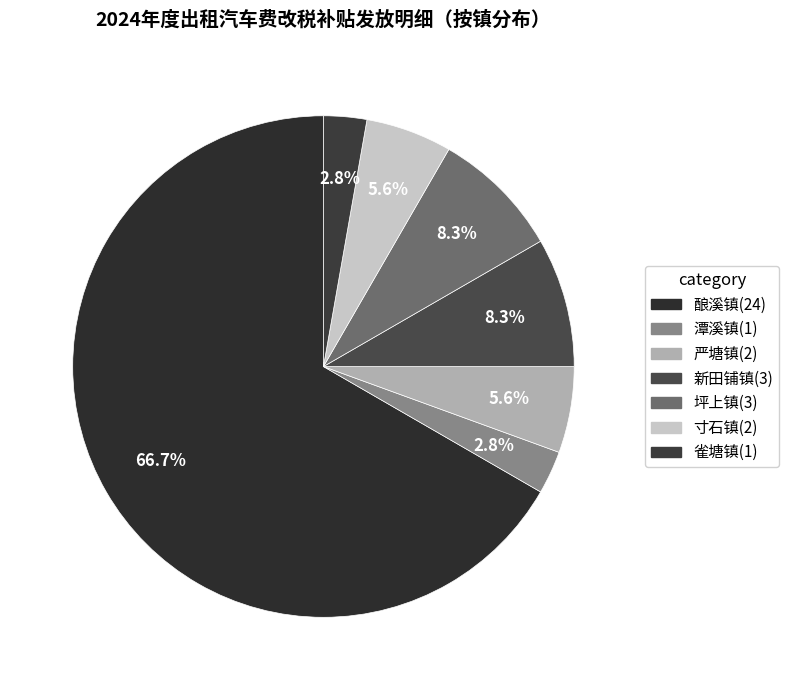

To the nearest percent, what percentage of the pie is 新田铺镇?

8%